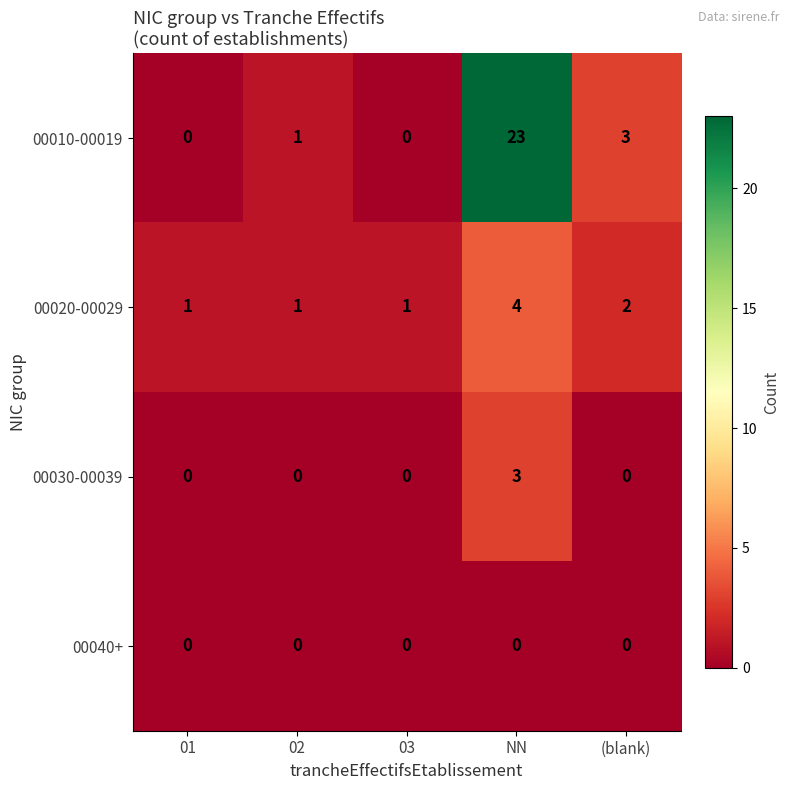

Reading right to left, list all the values displayed in this chart.

00010-00019: (blank)=3	NN=23	03=0	02=1	01=0
00020-00029: (blank)=2	NN=4	03=1	02=1	01=1
00030-00039: (blank)=0	NN=3	03=0	02=0	01=0
00040+: (blank)=0	NN=0	03=0	02=0	01=0